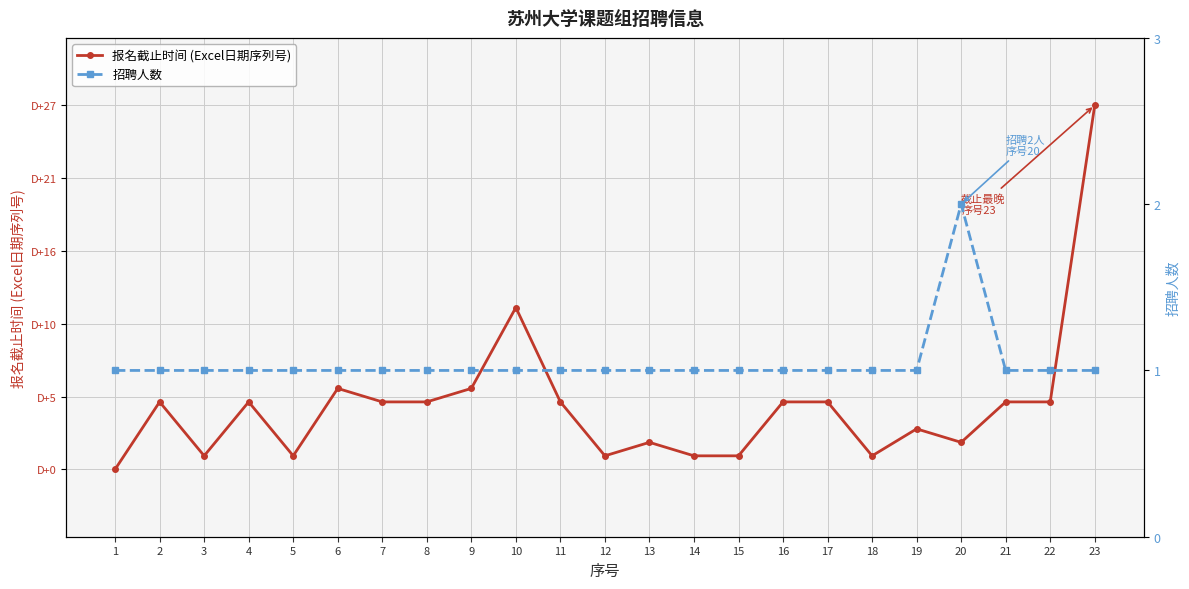

What is the approximate value of 报名截止时间 (Excel日期序列号) at 19, to the nearest 5?

45470